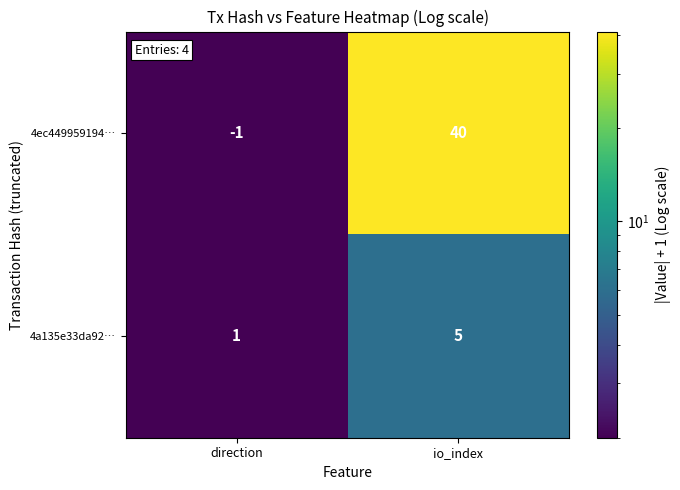

Where is 4ec449959194… nearest to the value 19?

direction